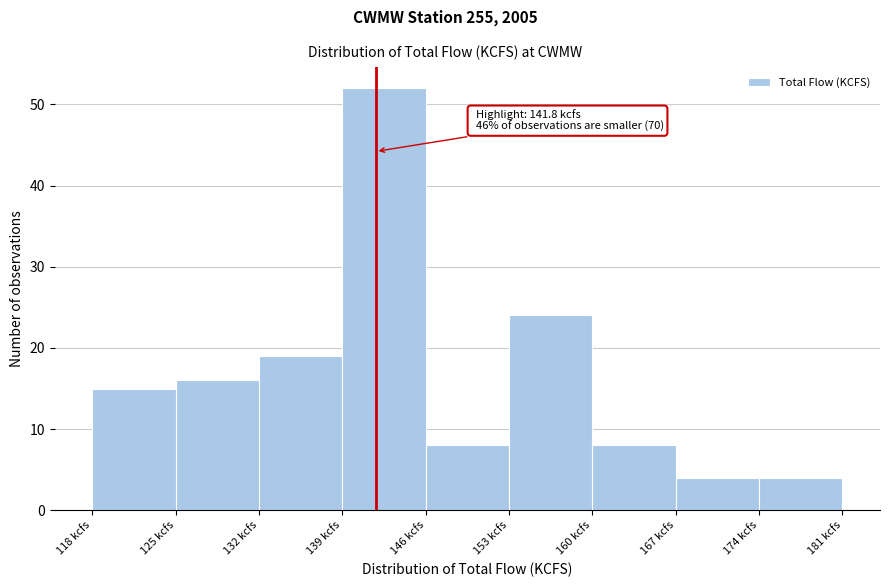

Which range on the x-axis has the tallest bar?

139 to 146